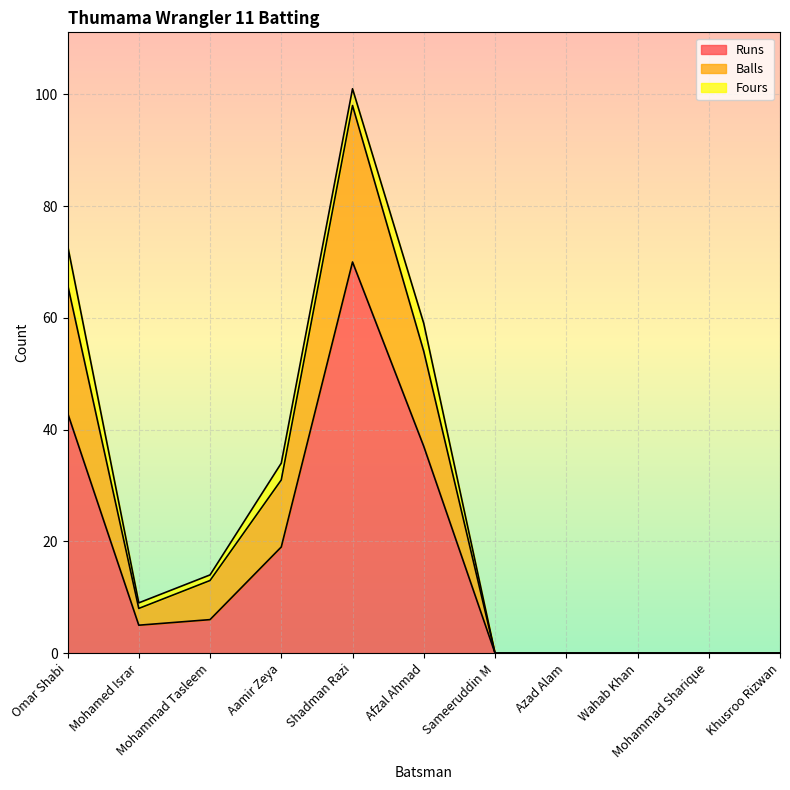

How many categories are shown in the chart?

11